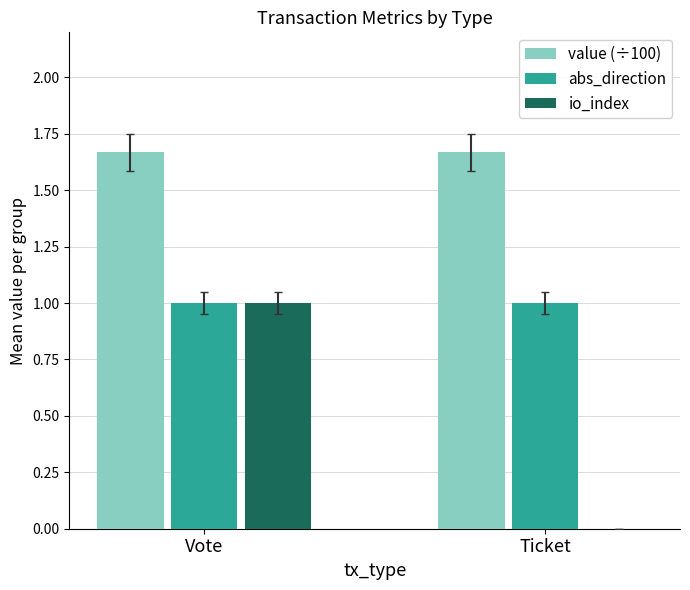

Between Vote and Ticket, which series saw the biggest shift?

io_index